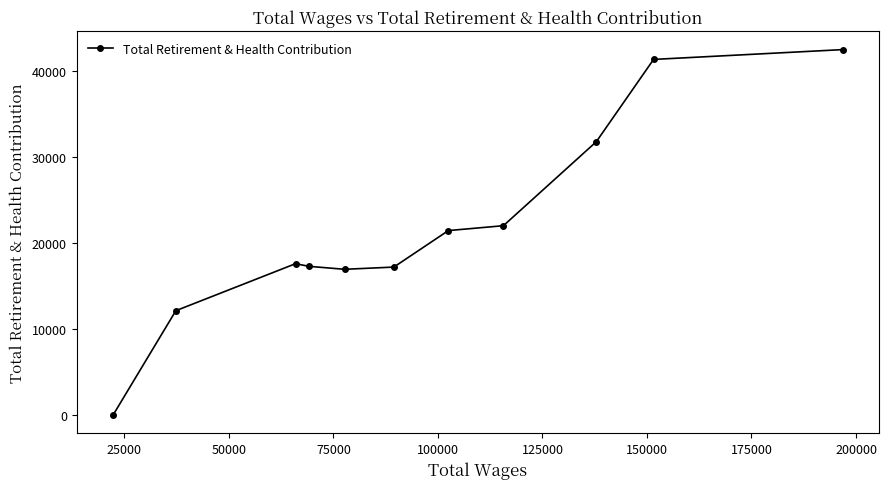

What is the difference between the second highest and minimum values?

41326